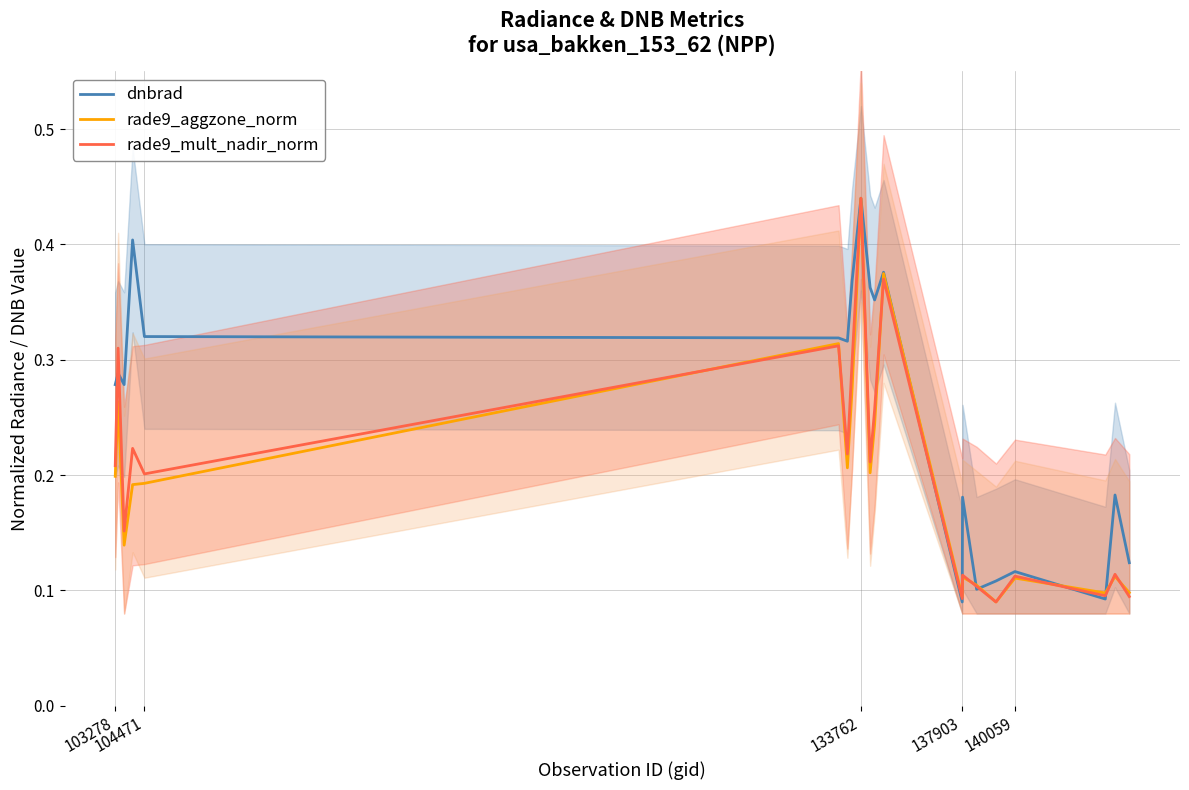

What are all the series names shown in the legend?

dnbrad, rade9_aggzone_norm, rade9_mult_nadir_norm